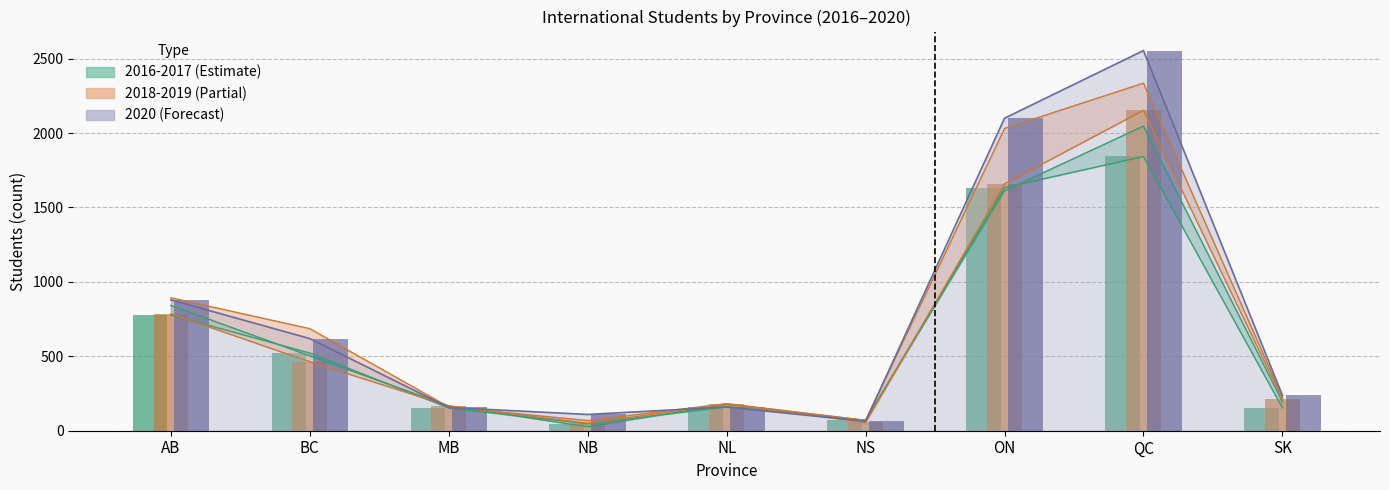

What is the sum of the 2017 values at NS and MB?

236.0